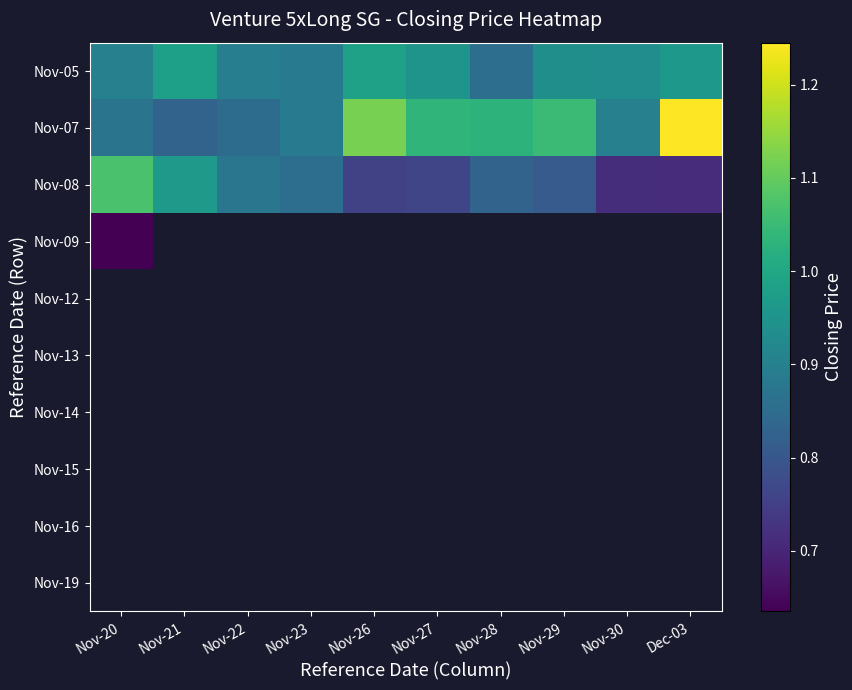

Is it true that Nov-08 equals 0.9 at Nov-22?

True